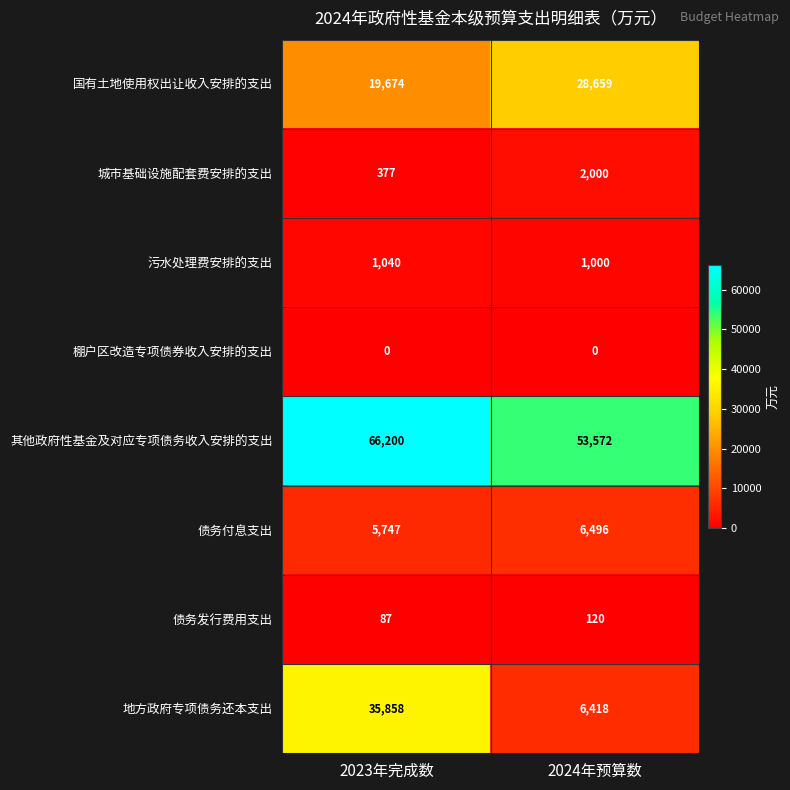

Which series changed the most between 2023年完成数 and 2024年预算数?

地方政府专项债务还本支出